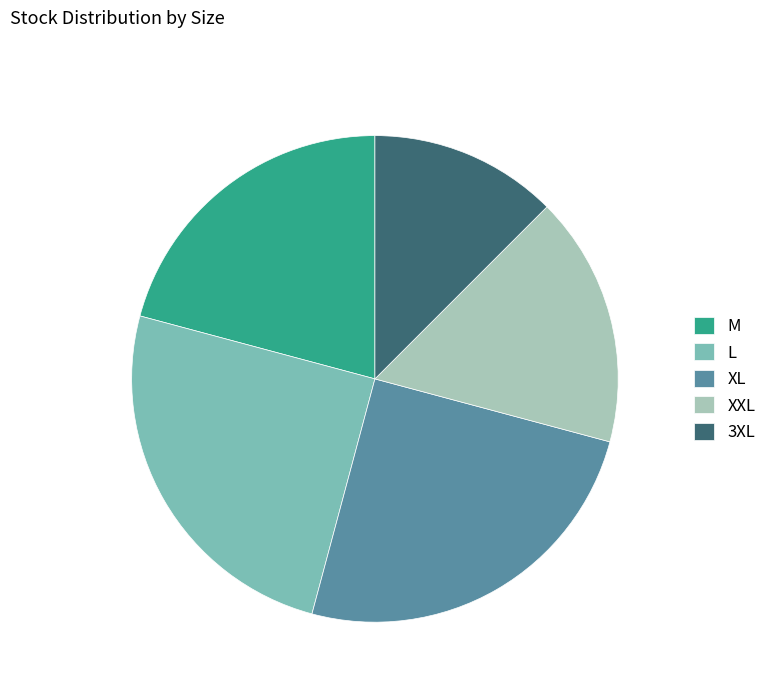

Which category has the smallest portion of the pie?

3XL